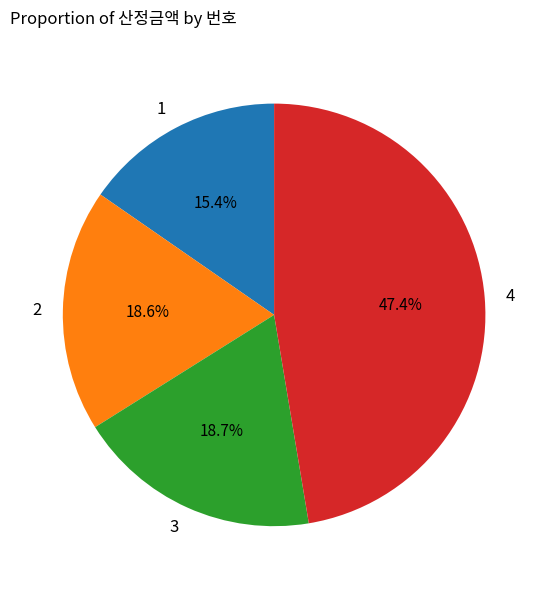

Which has a higher value, 3 or 4?

4